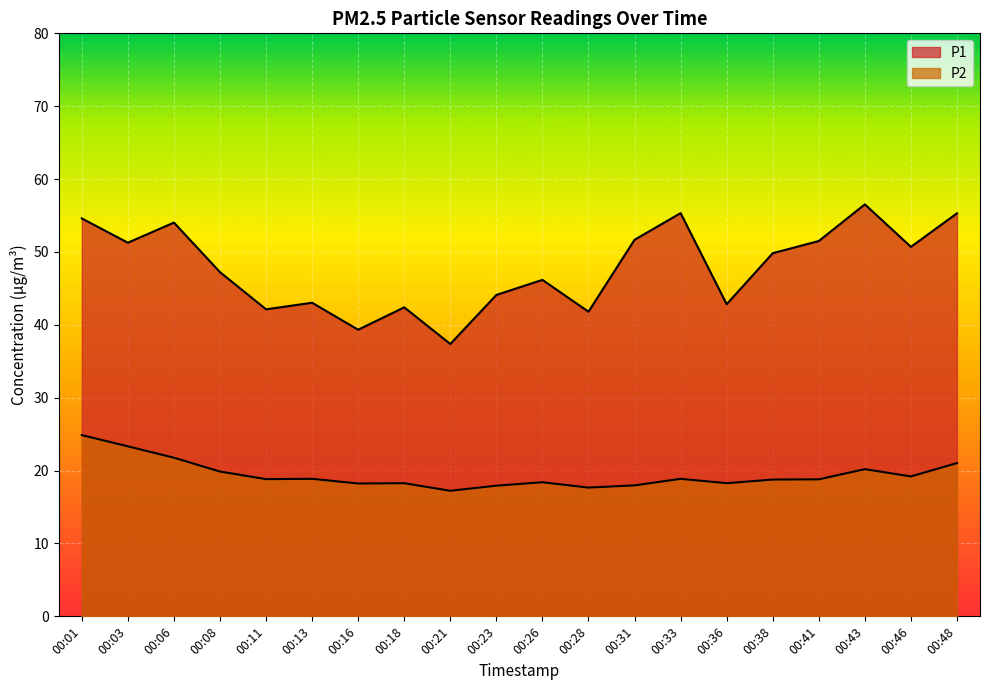

Rank the series at 00:18 from highest to lowest value.

P1, P2